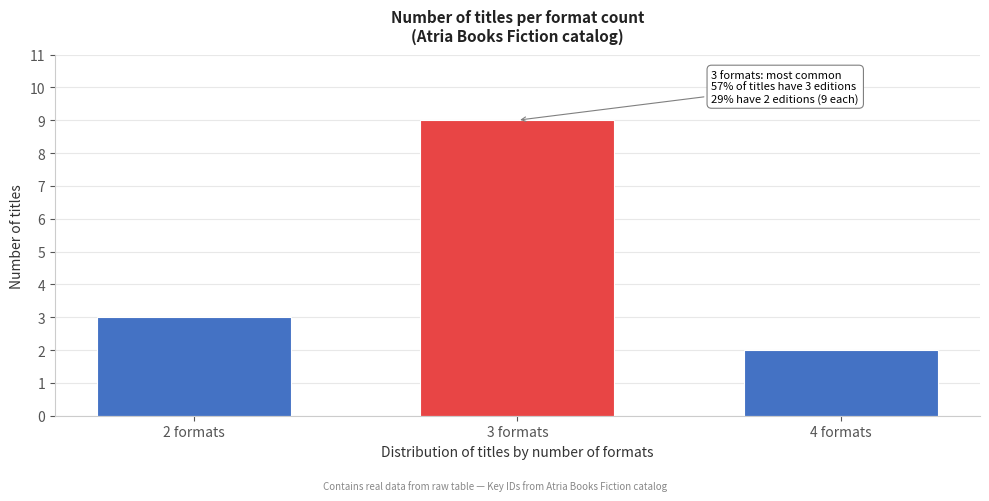

Reading left to right, extract all data points from this chart.

2 formats=3	3 formats=9	4 formats=2